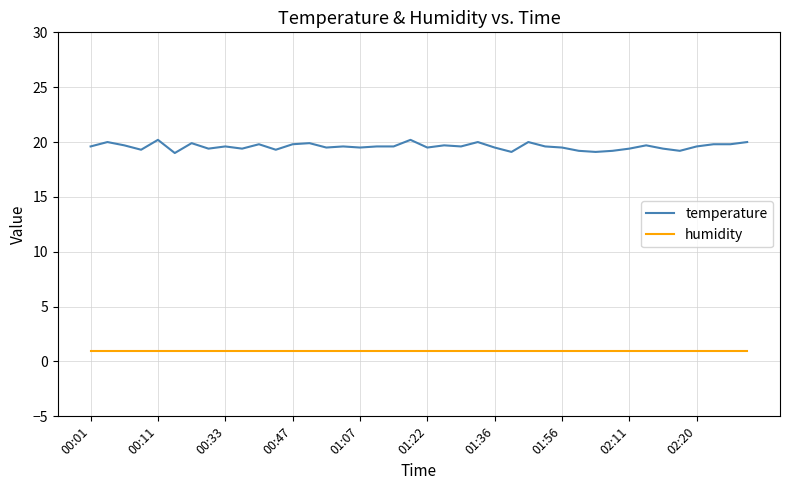

True or false: humidity and temperature intersect in this chart.

False